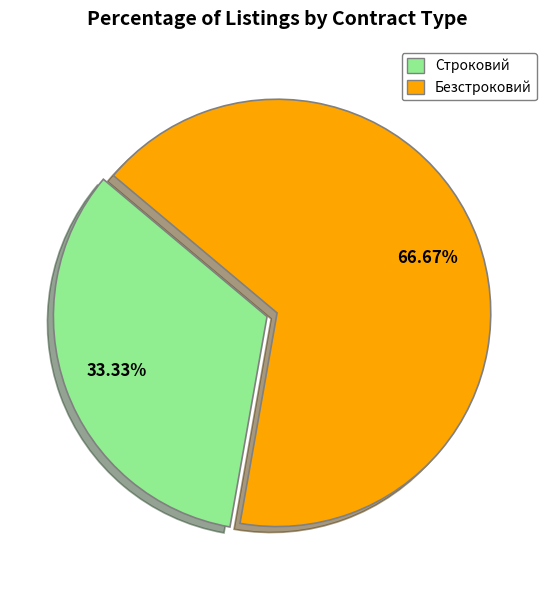

What is the largest slice in the pie chart?

Безстроковий